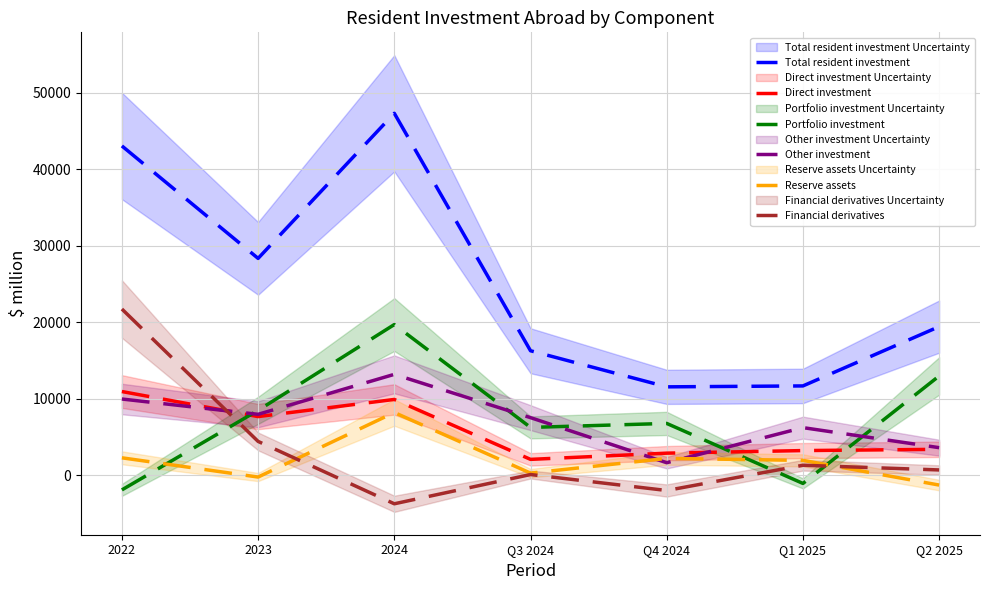

What is the label of the 2nd point from the left?

2023